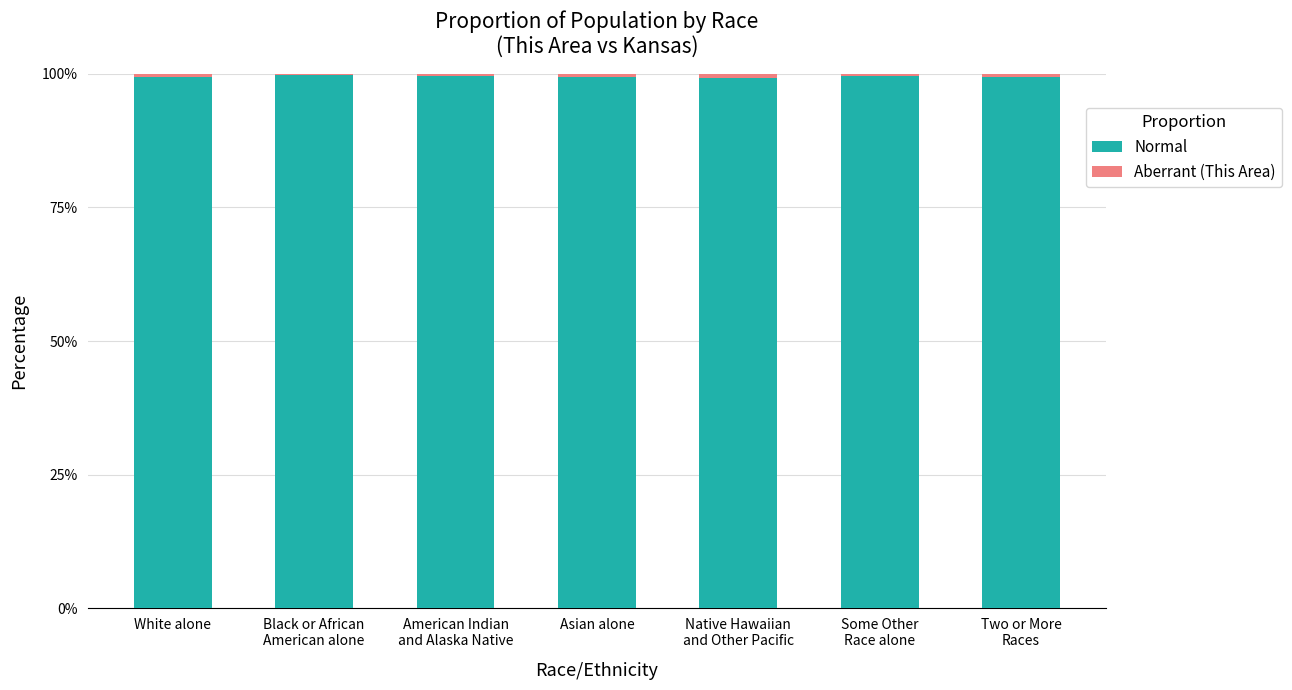

How many data points does each series have?

7